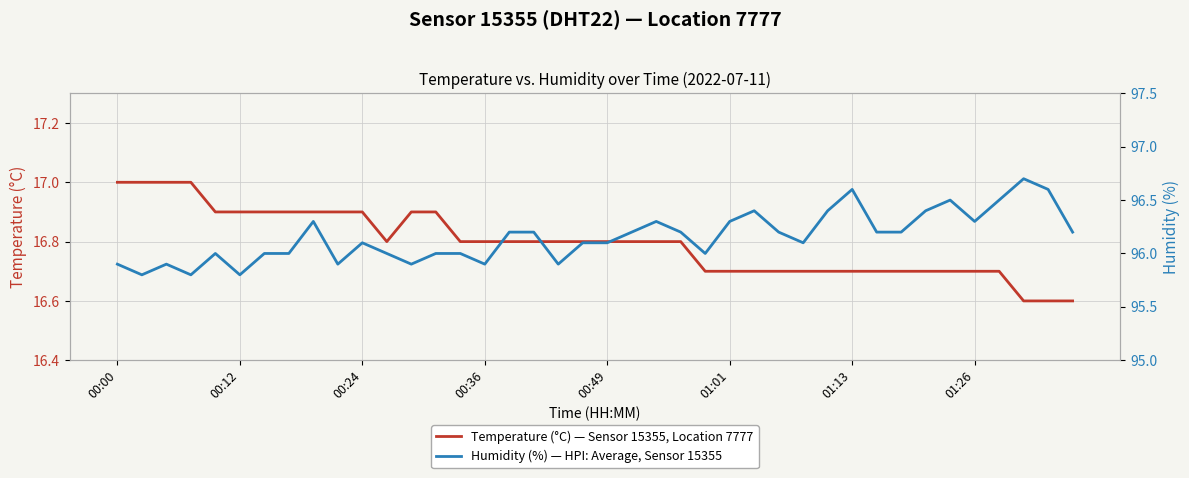

The Temperature (°C) — Sensor 15355, Location 7777 series shows 26.5 at 39. True or false?

False